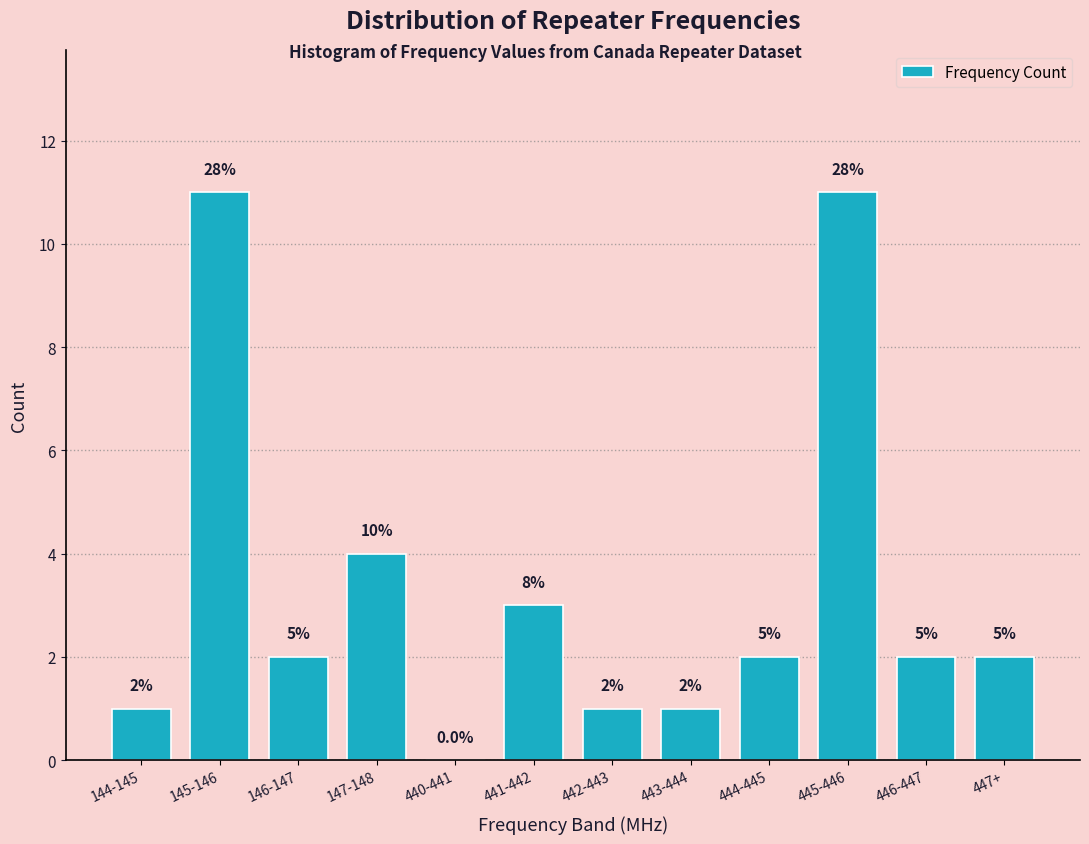

Are the bars horizontal?

No